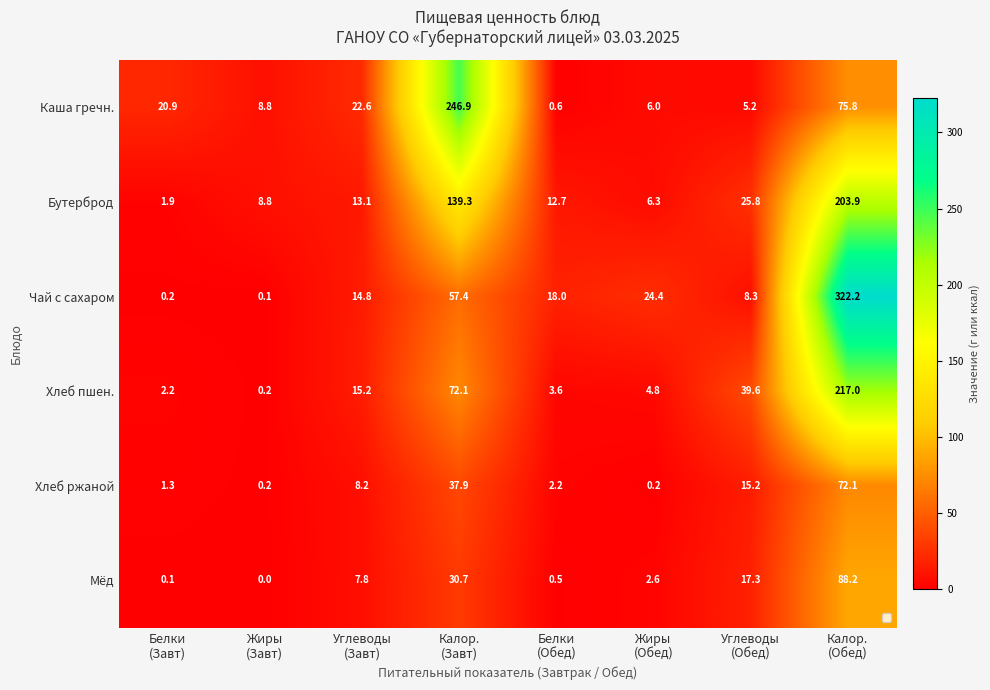

At which category is the sum across all series the highest?

Калор.
(Обед)